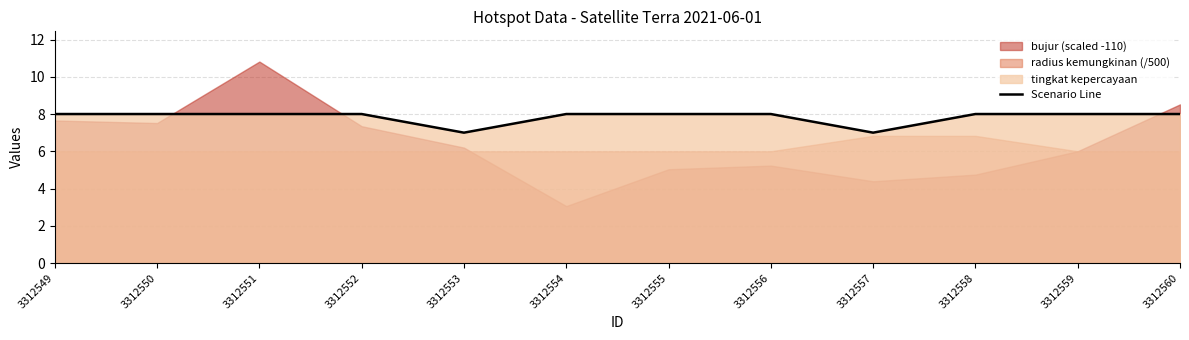

How many data points does each series have?

12